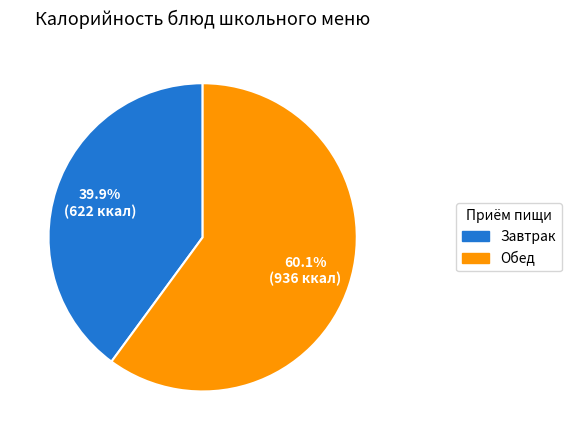

Does any single category account for the majority?

Yes